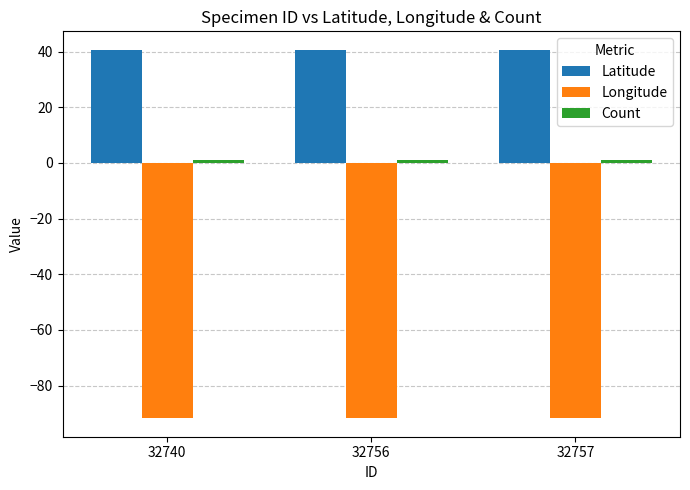

Which series has the largest total across all categories?

Latitude